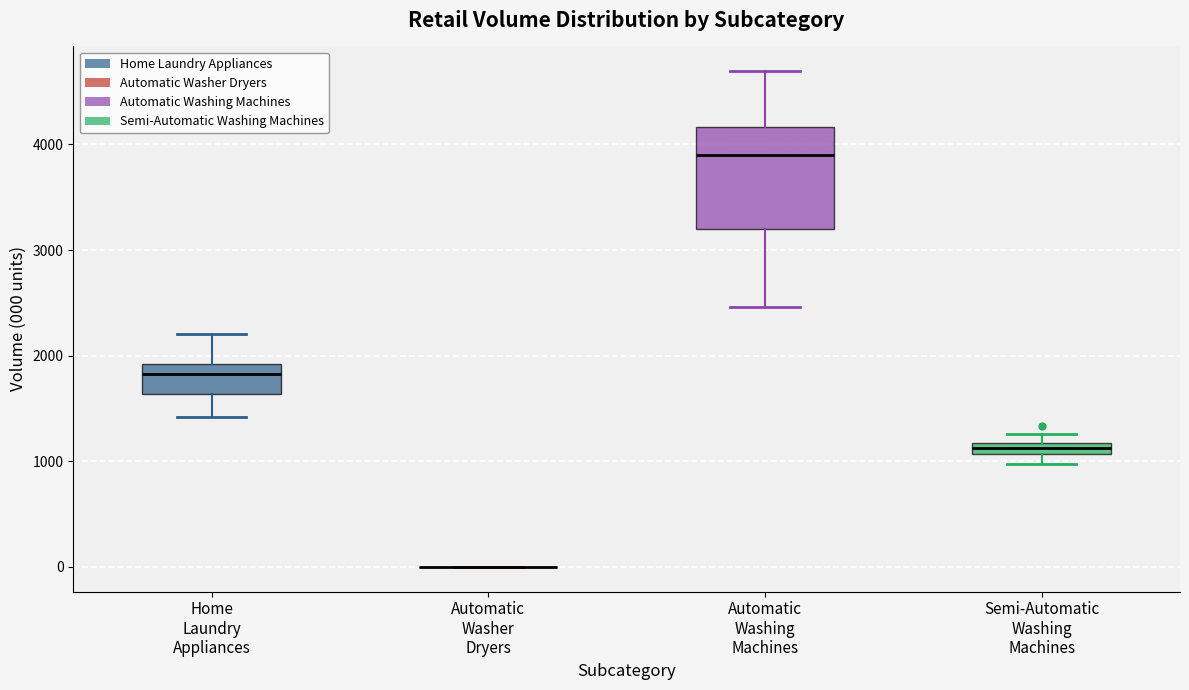

Which box is the tallest, from its lower edge to its upper edge?

Automatic Washing Machines